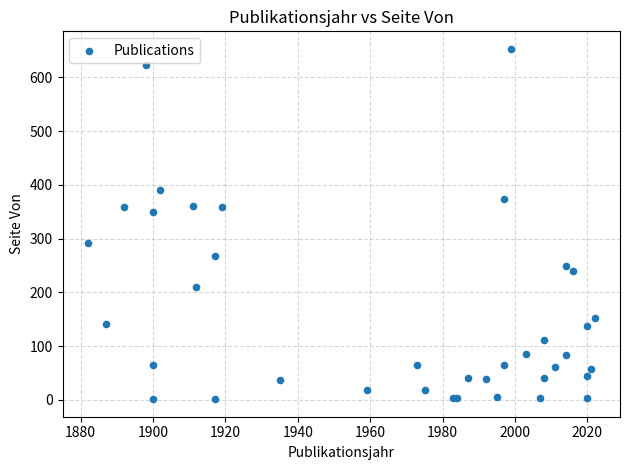

What Y value in the scatter plot is closest to 327?

349